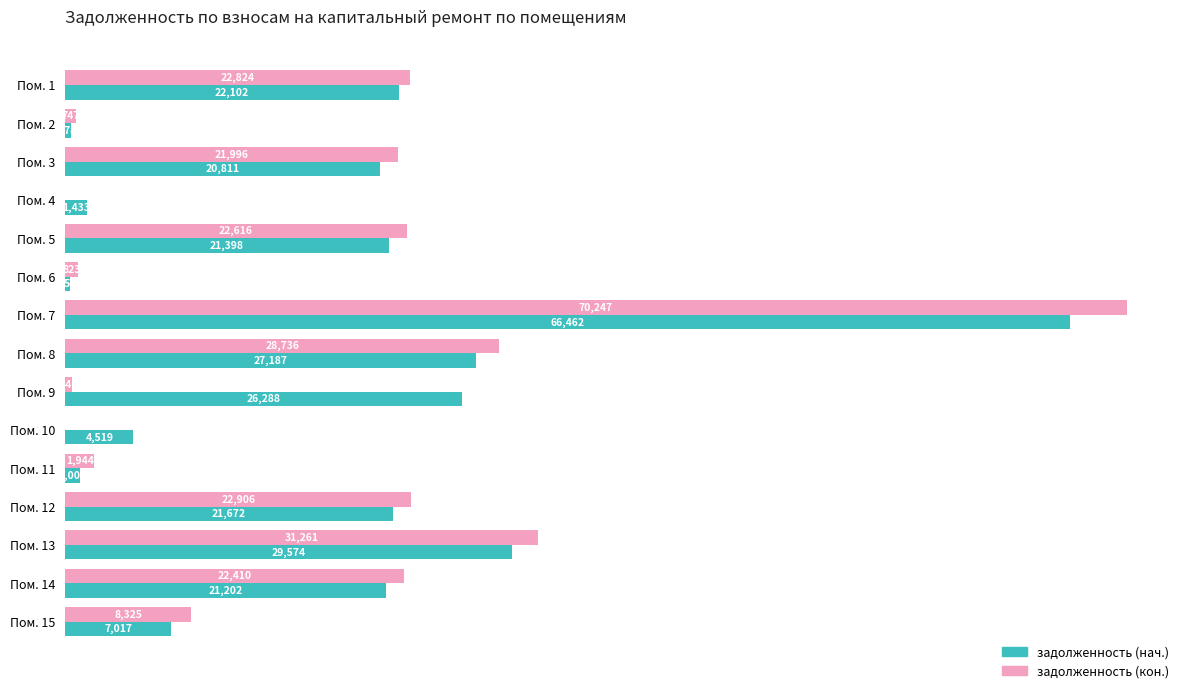

At which label does задолженность (кон.) reach its peak?

Пом. 7